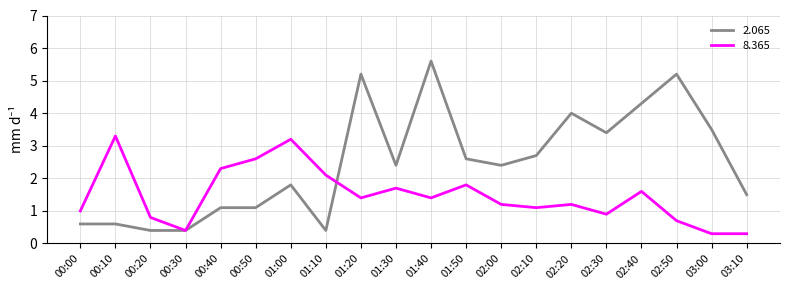

Reading left to right, list all the values displayed in this chart.

2.065: 00:00=0.6	00:10=0.6	00:20=0.4	00:30=0.4	00:40=1.1	00:50=1.1	01:00=1.8	01:10=0.4	01:20=5.2	01:30=2.4	01:40=5.6	01:50=2.6	02:00=2.4	02:10=2.7	02:20=4.0	02:30=3.4	02:40=4.3	02:50=5.2	03:00=3.5	03:10=1.5
8.365: 00:00=1.0	00:10=3.3	00:20=0.8	00:30=0.4	00:40=2.3	00:50=2.6	01:00=3.2	01:10=2.1	01:20=1.4	01:30=1.7	01:40=1.4	01:50=1.8	02:00=1.2	02:10=1.1	02:20=1.2	02:30=0.9	02:40=1.6	02:50=0.7	03:00=0.3	03:10=0.3